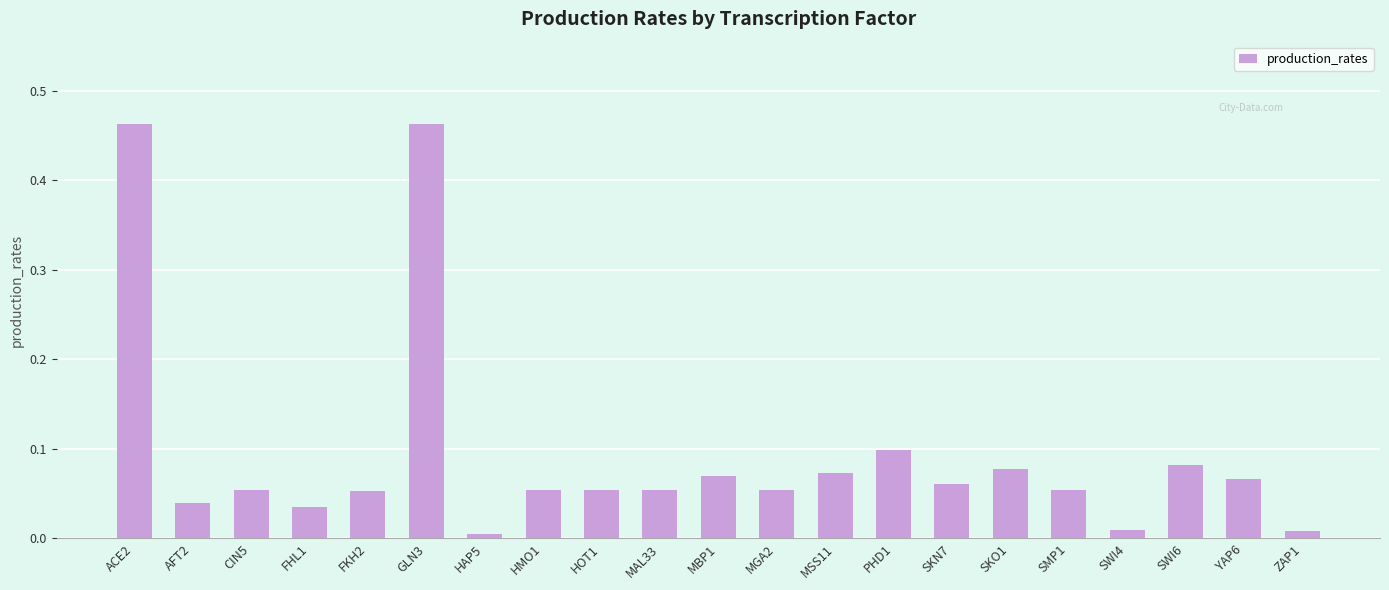

Count the number of data series in this chart.

1